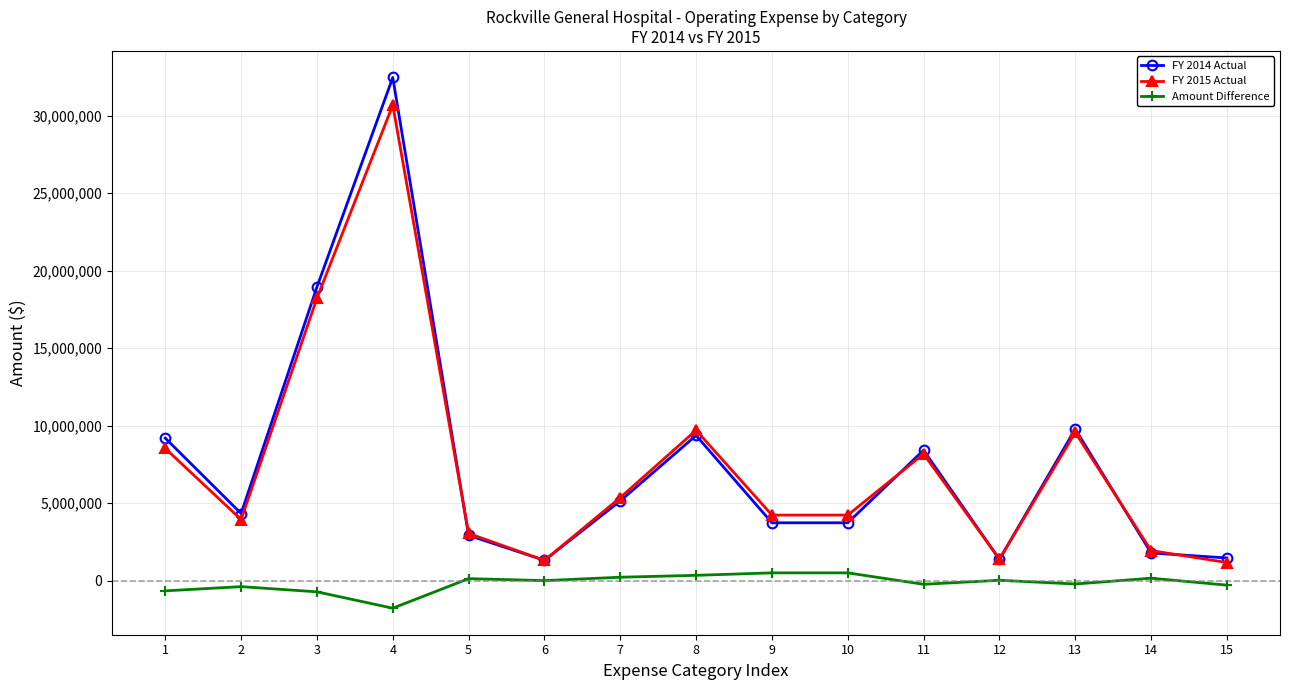

What is the value of the Amount Difference point at the 4th from the left?

-1781695